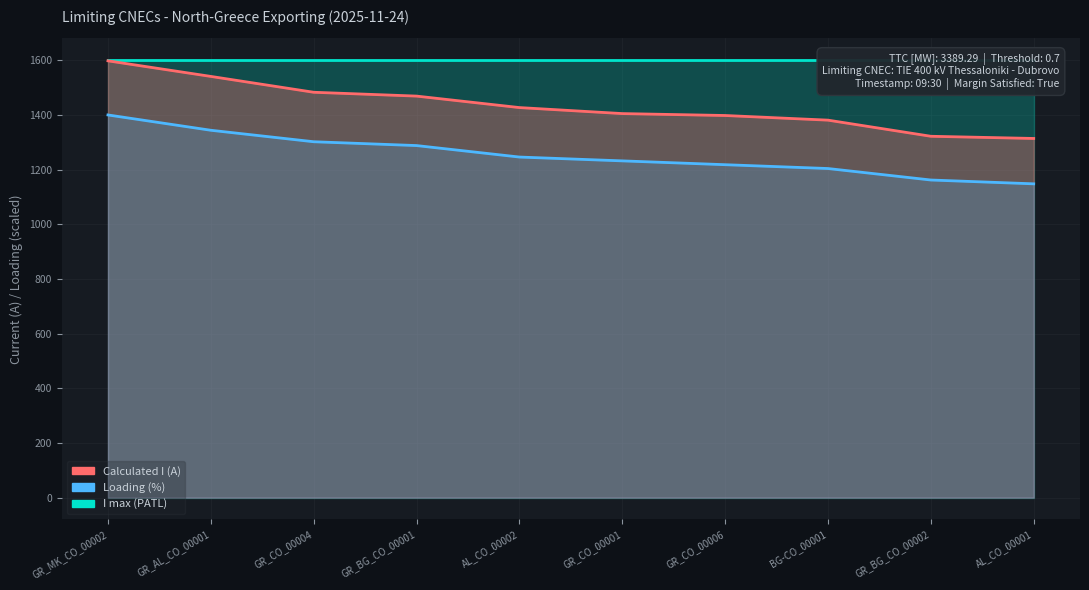

Where is Calculated I (A) nearest to the value 1456?

GR_BG_CO_00001